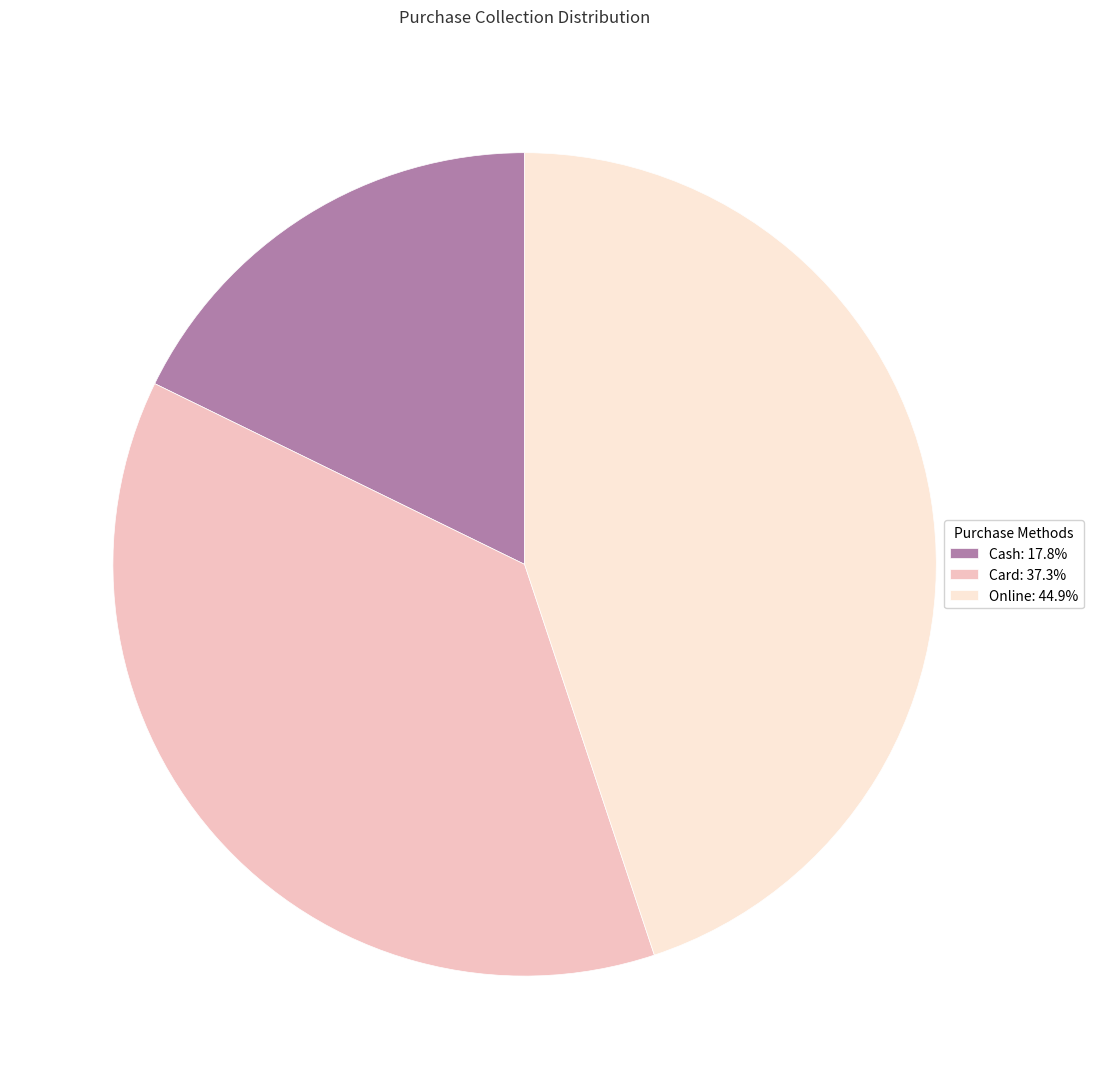

Between Cash and Online, which is larger?

Online